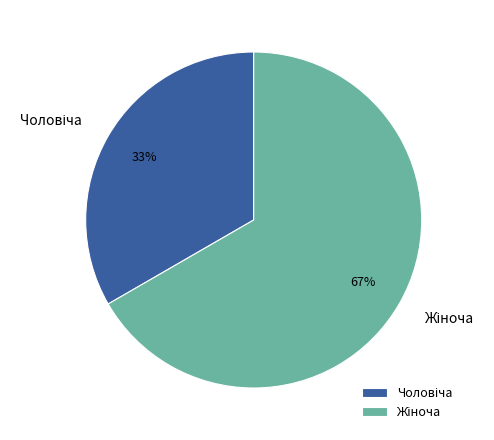

Does any single category account for the majority?

Yes